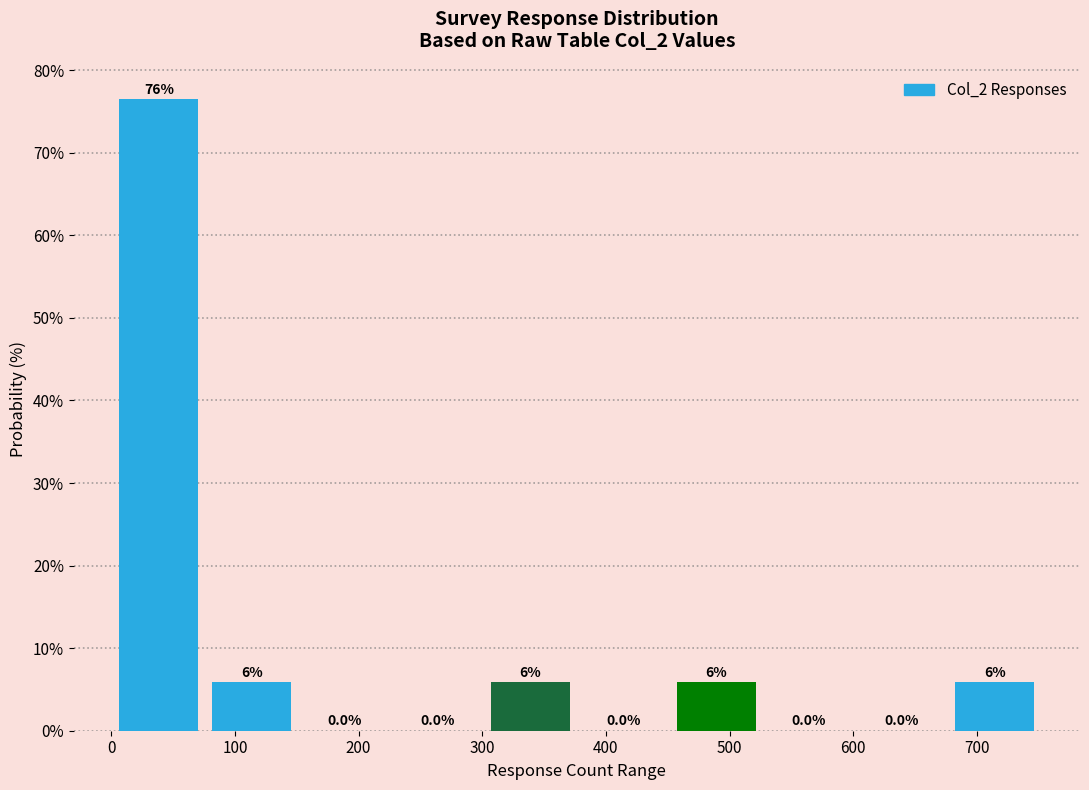

Which range on the x-axis has the tallest bar?

0 to 80